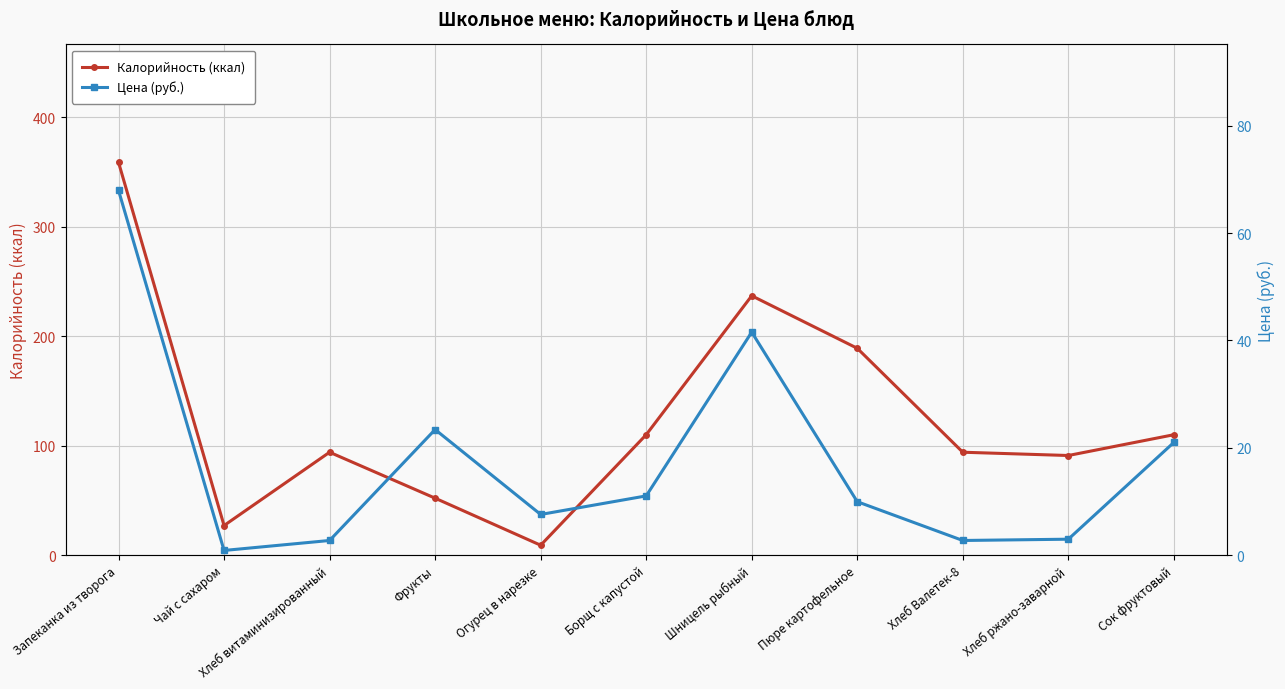

What are all the series names shown in the legend?

Калорийность (ккал), Цена (руб.)